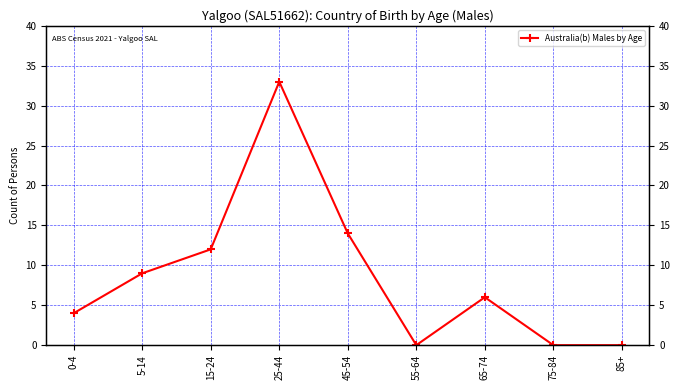

What is the sum of the values at 45-54 and 15-24?

26